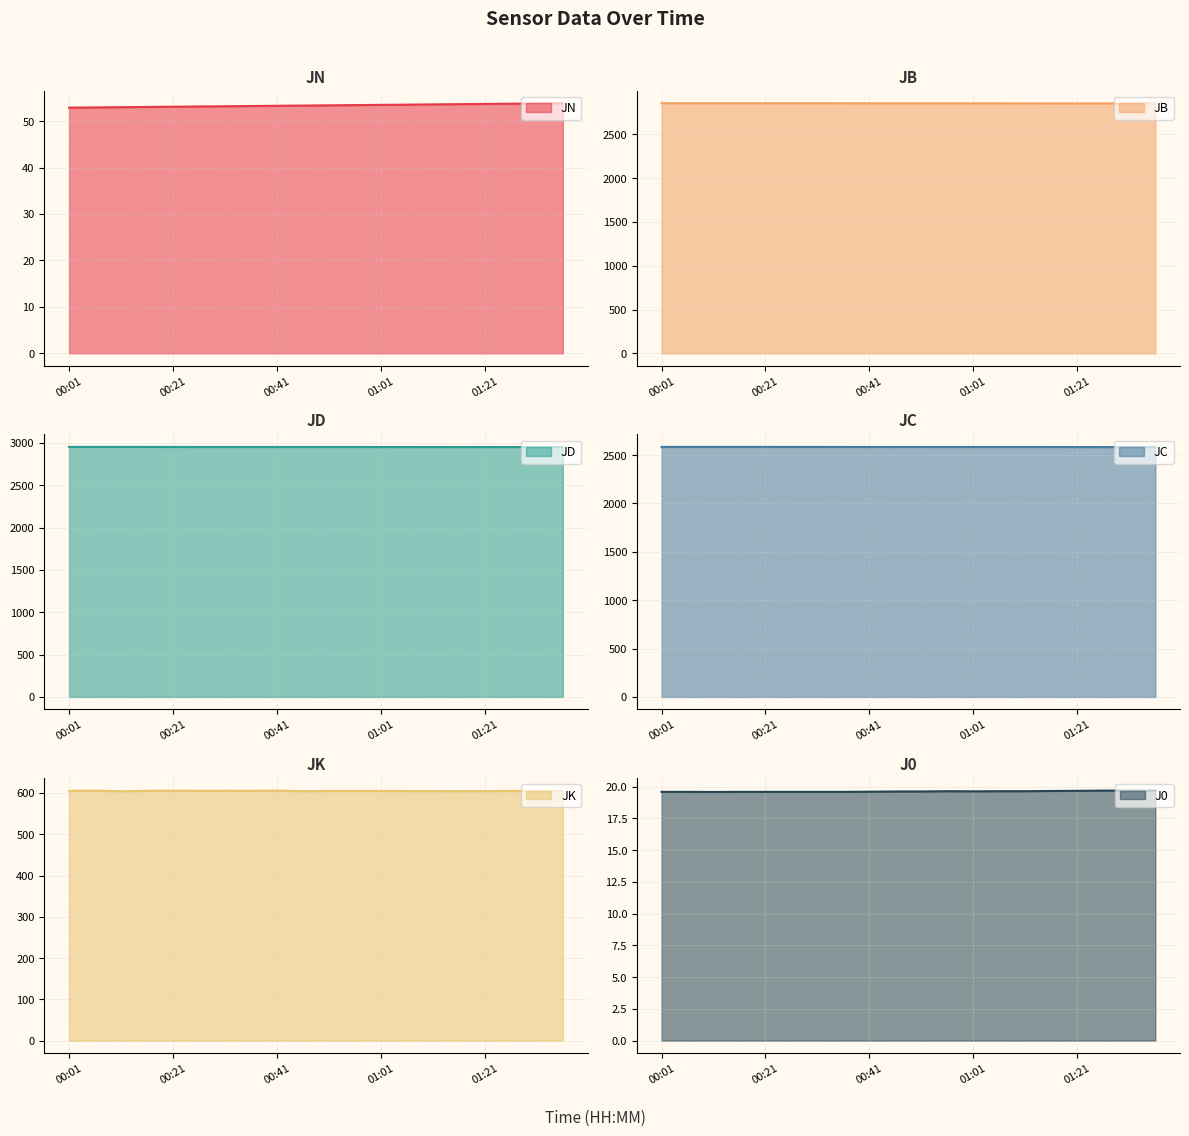

The JD series shows 2954.5 at 00:21. True or false?

True